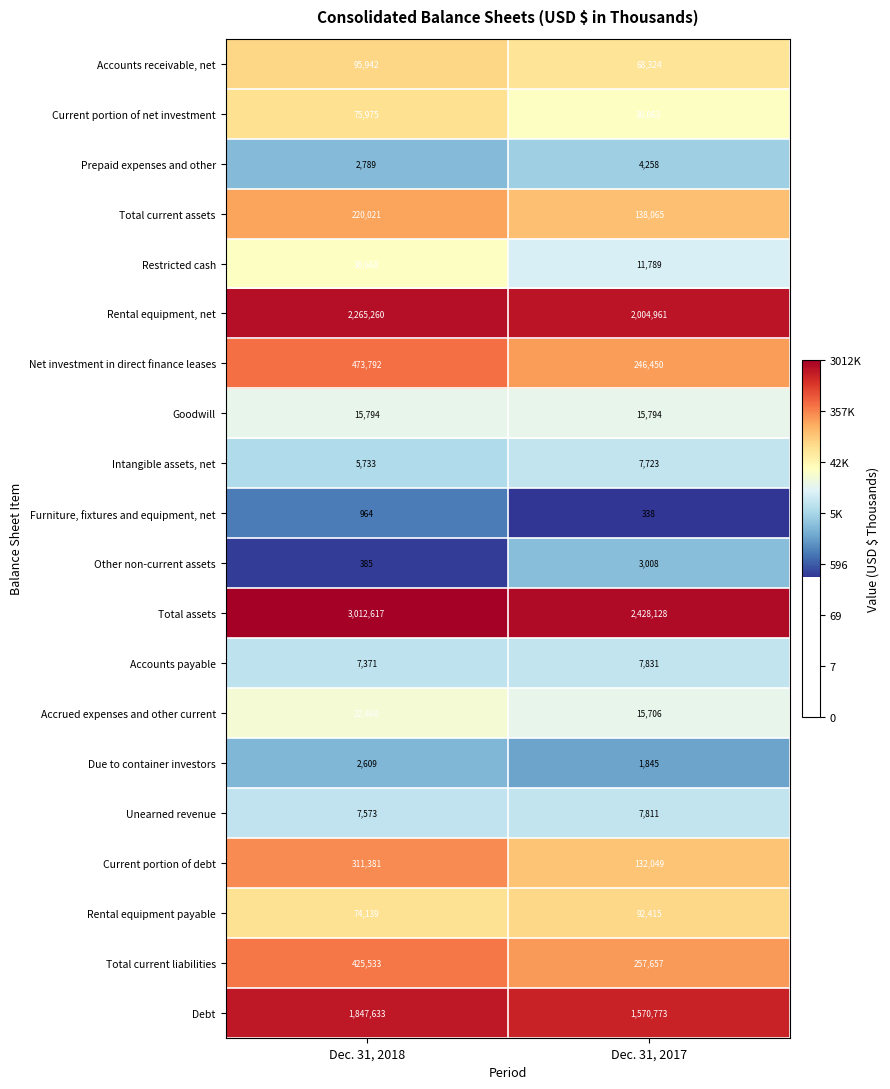

What is the approximate value of Total current liabilities at Dec. 31, 2018, to the nearest 100?

425500